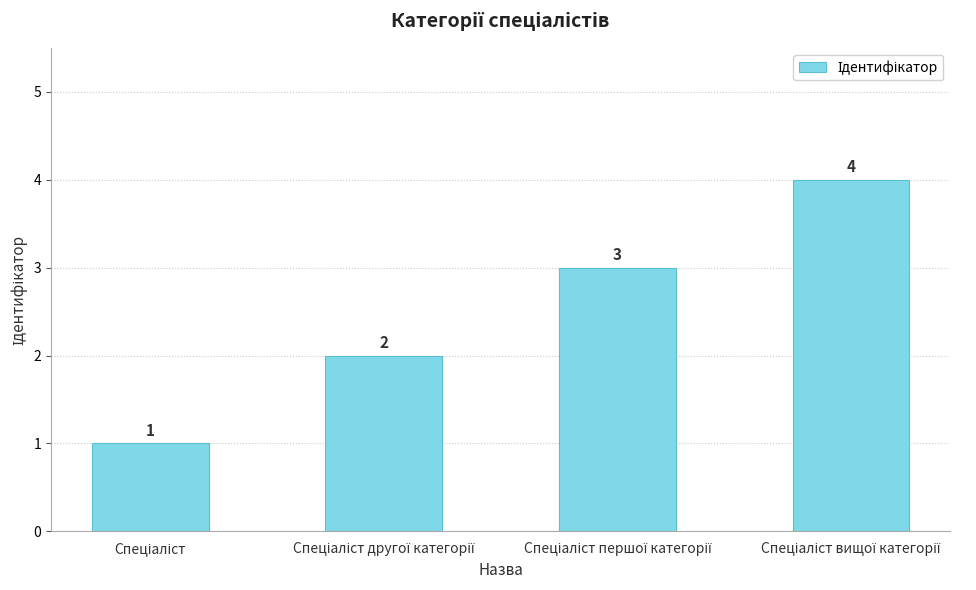

What is the difference between the second highest and second lowest values?

1